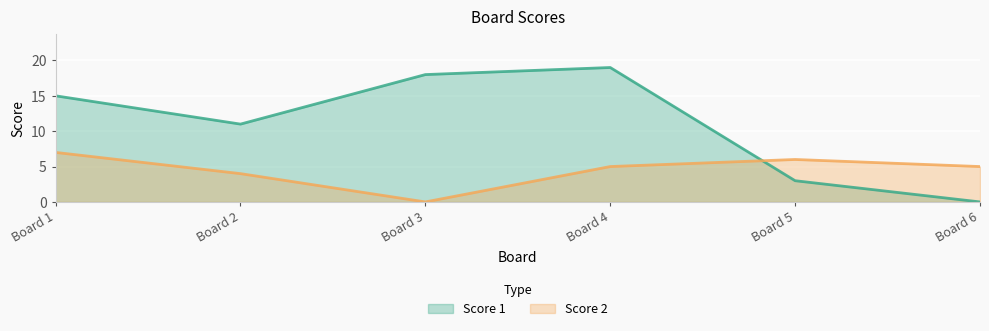

What is the sum of the Score 2 values at Board 4 and Board 3?

5